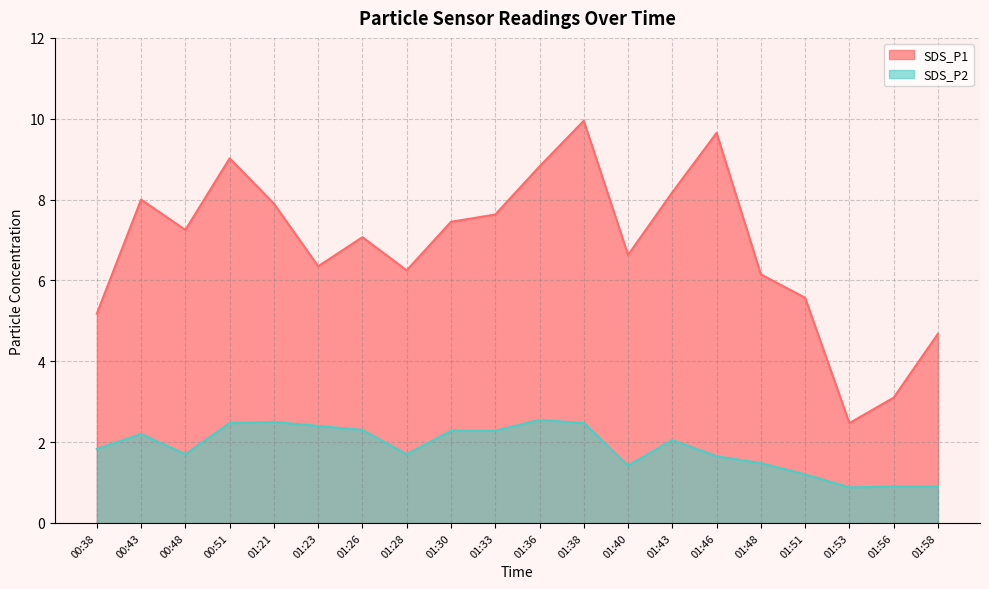

What position from the left is 00:48?

3